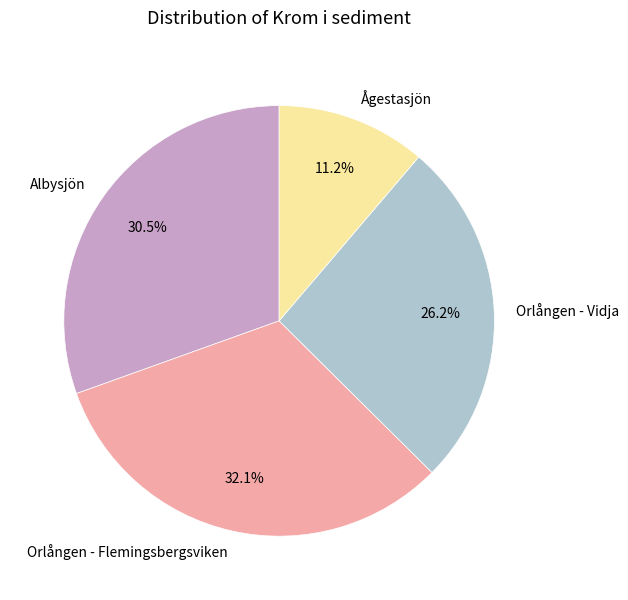

The Orlången - Flemingsbergsviken slice represents 32% of the pie. True or false?

True